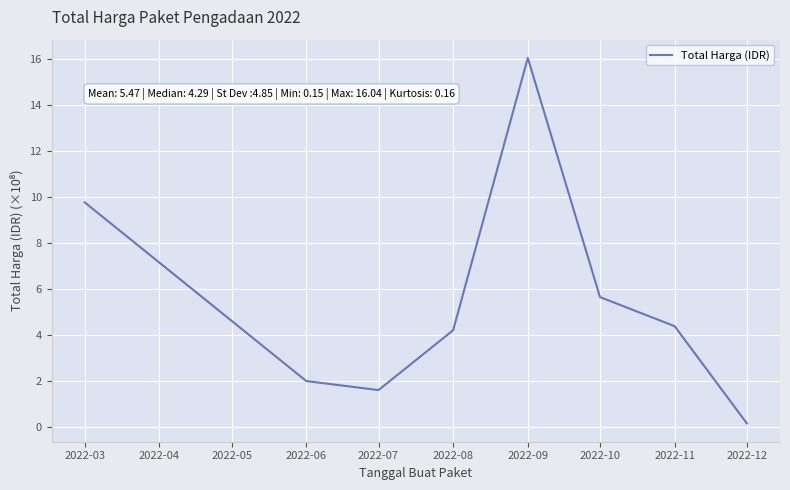

The chart shows a value of 7.3 at 2022-09. True or false?

False